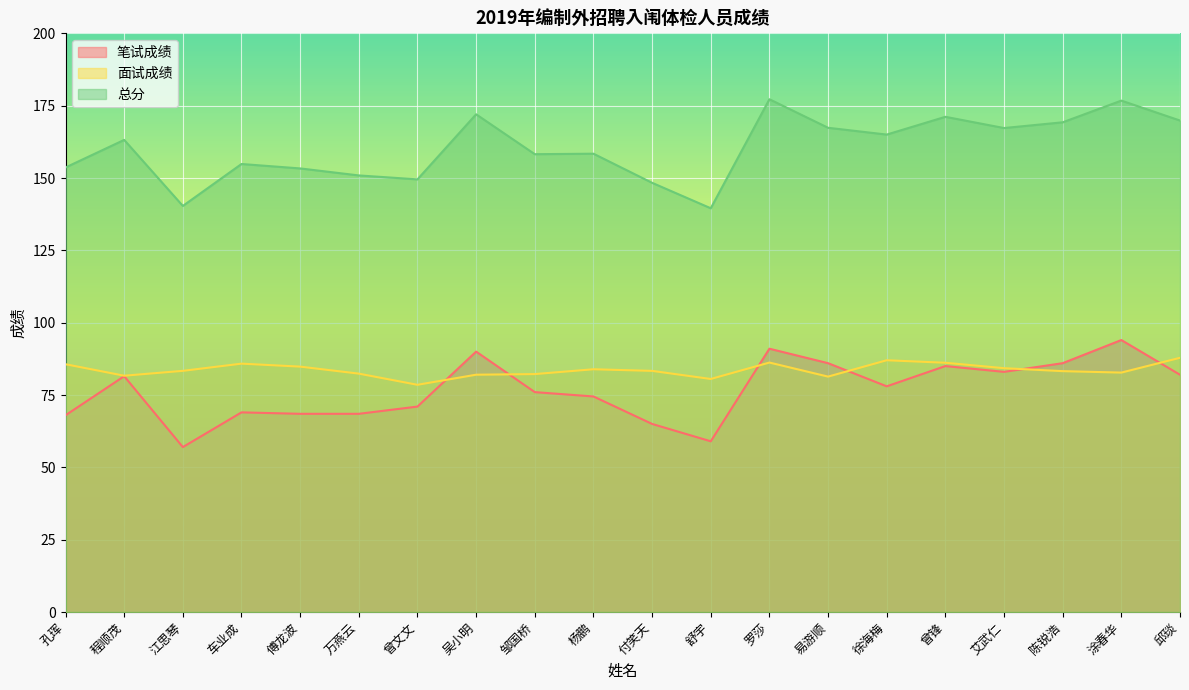

The value of 面试成绩 at 万燕云 is 82.4. True or false?

True